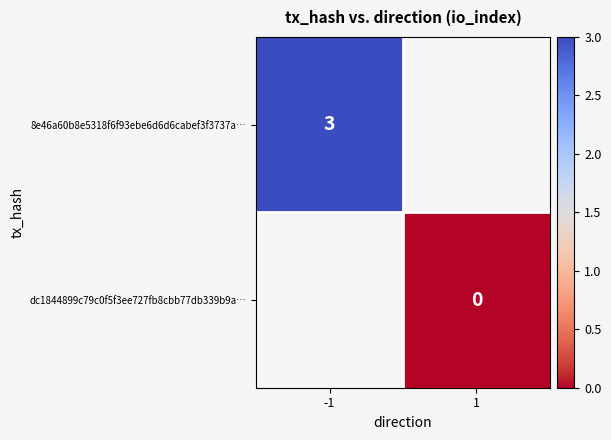

Is it true that 8e46a60b8e5318f6f93ebe6d6d6cabef3f3737a… equals 1.2 at -1?

False